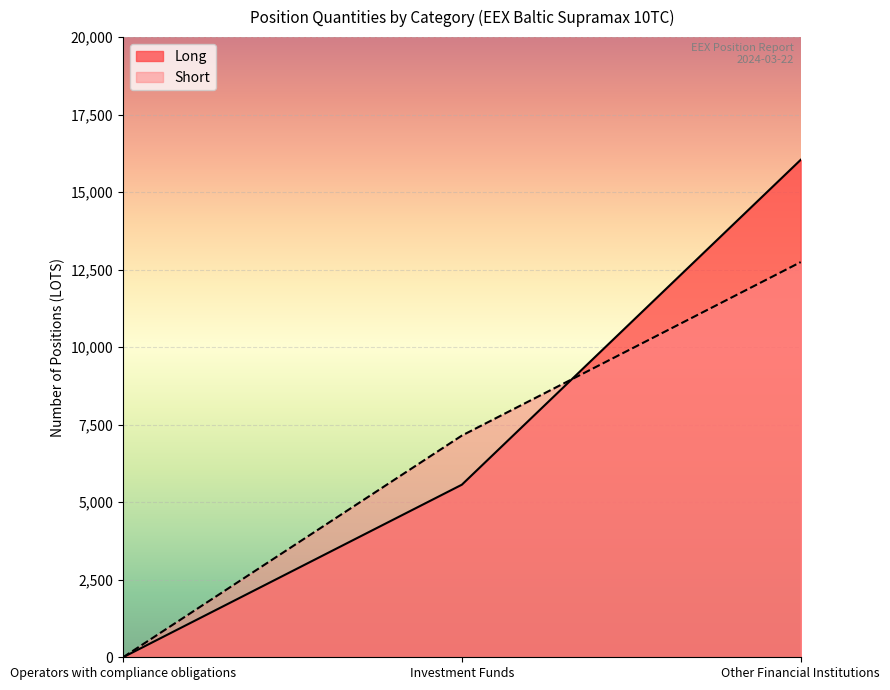

At which category does the chart reach its peak across all series?

Other Financial Institutions